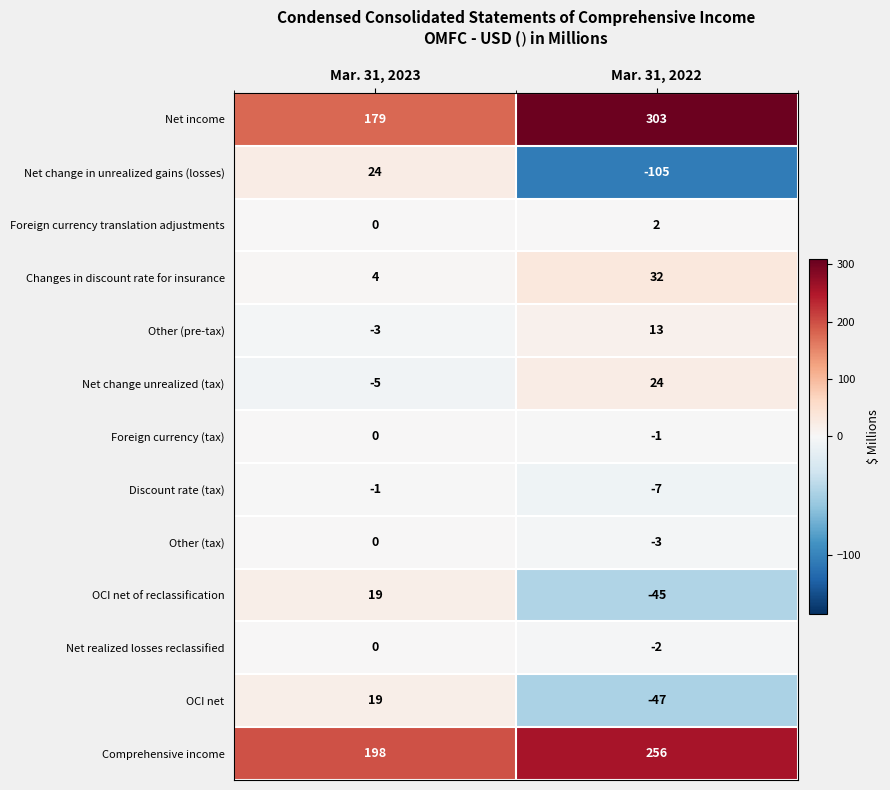

Rank the series at Mar. 31, 2022 from lowest to highest value.

Net change in unrealized gains (losses), OCI net, OCI net of reclassification, Discount rate (tax), Other (tax), Net realized losses reclassified, Foreign currency (tax), Foreign currency translation adjustments, Other (pre-tax), Net change unrealized (tax), Changes in discount rate for insurance, Comprehensive income, Net income